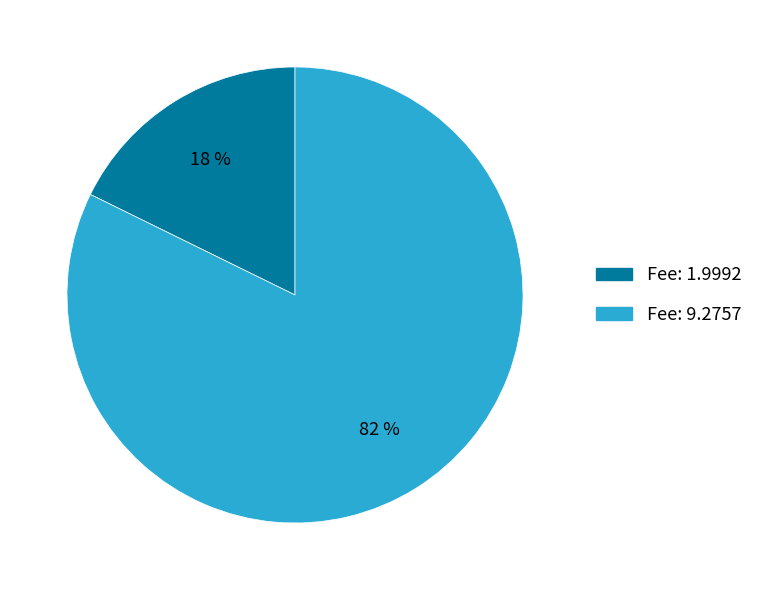

Is the sum of Fee: 9.2757 and Fee: 1.9992 greater than half?

Yes